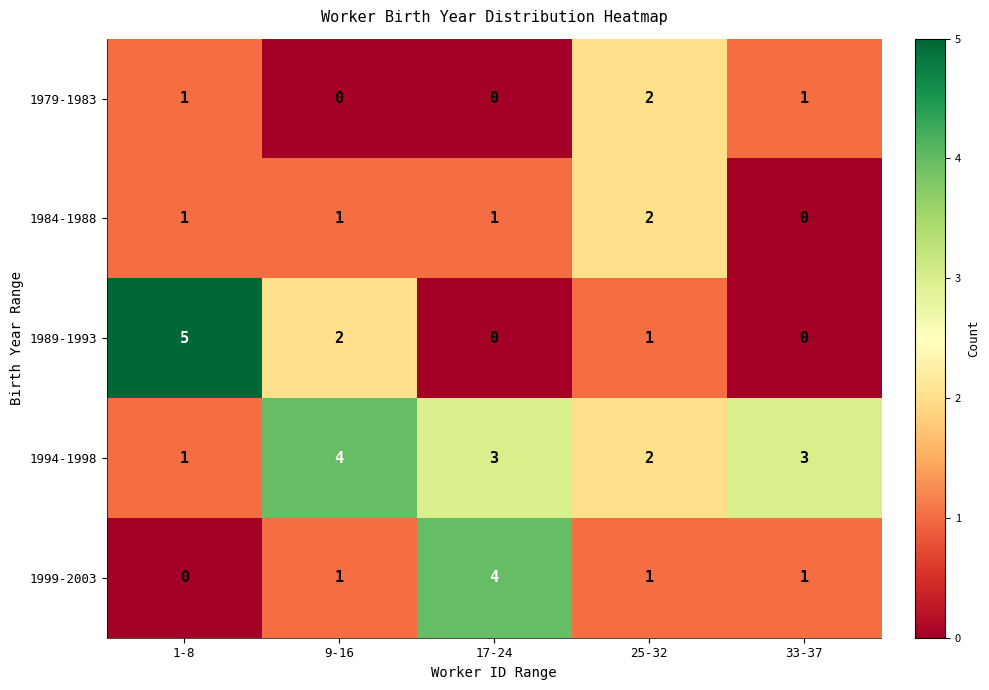

Which label corresponds to the largest value in the chart?

1-8